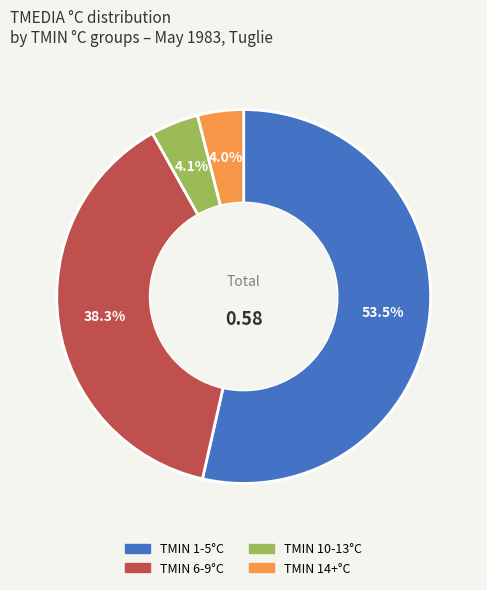

Is there a majority slice in this chart?

Yes